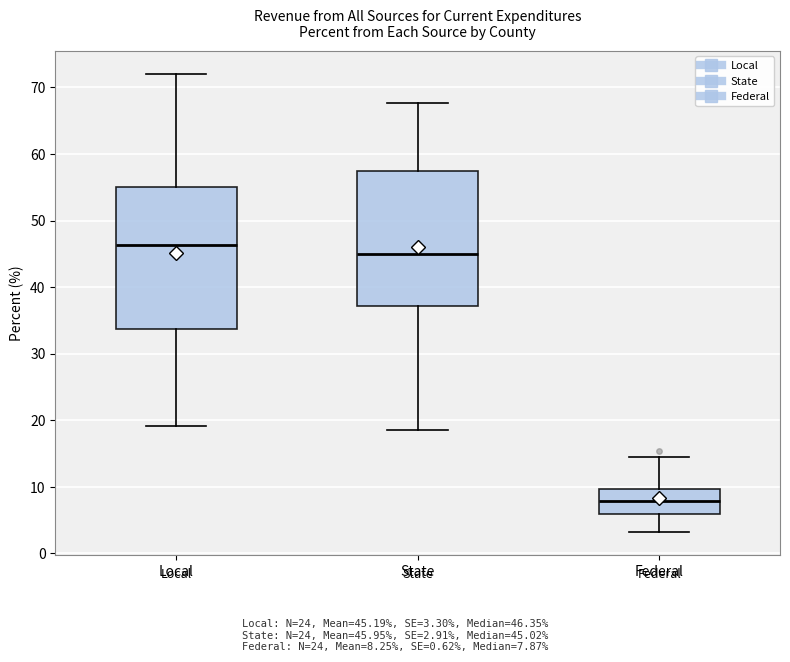

Which box has the lowest median line?

Federal